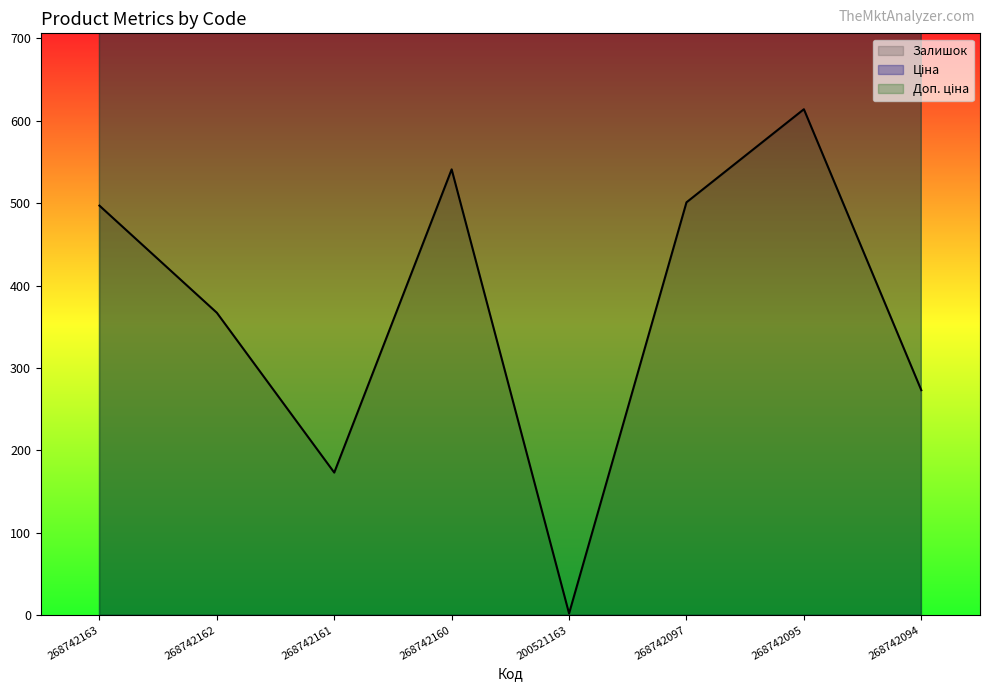

What is the greatest value displayed?

4105.0